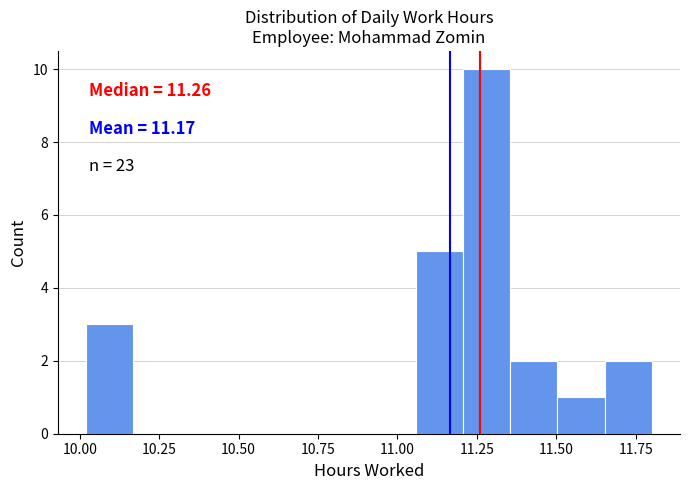

Read against the x-axis, roughly where is the centre of the tallest bar?

11.30